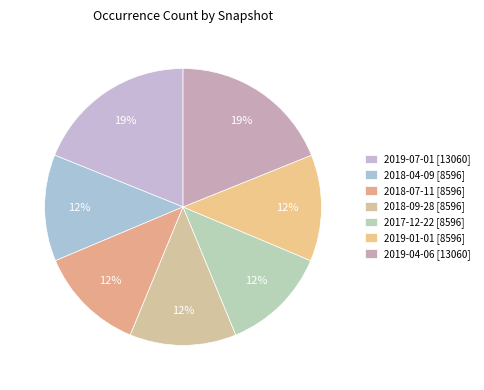

How many slices are in this pie chart?

7